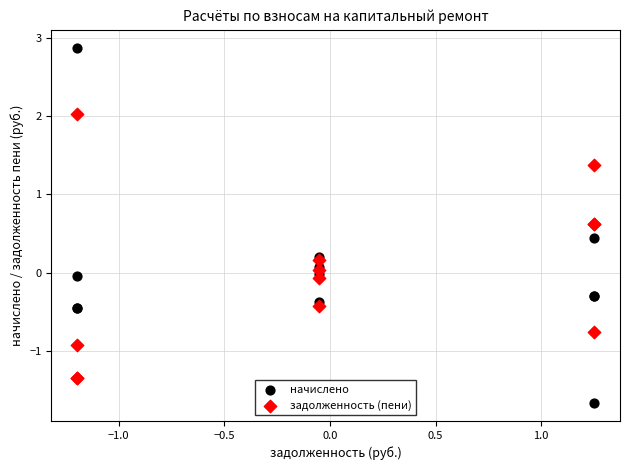

What is the X range (max minus min) for the scatter plot?

2.4